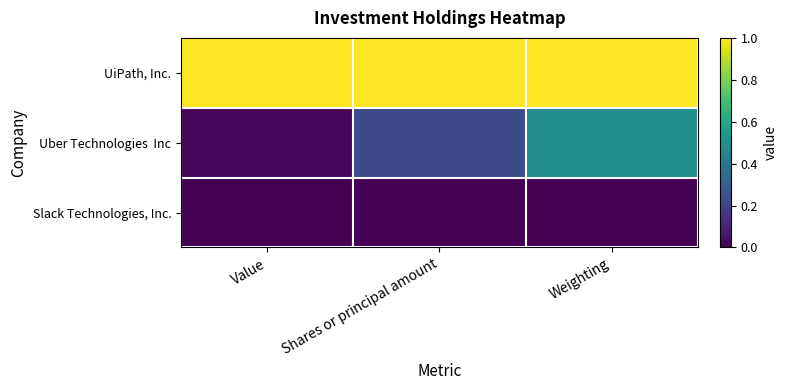

Rank the series by their maximum value, from highest to lowest.

UiPath, Inc., Uber Technologies Inc, Slack Technologies, Inc.